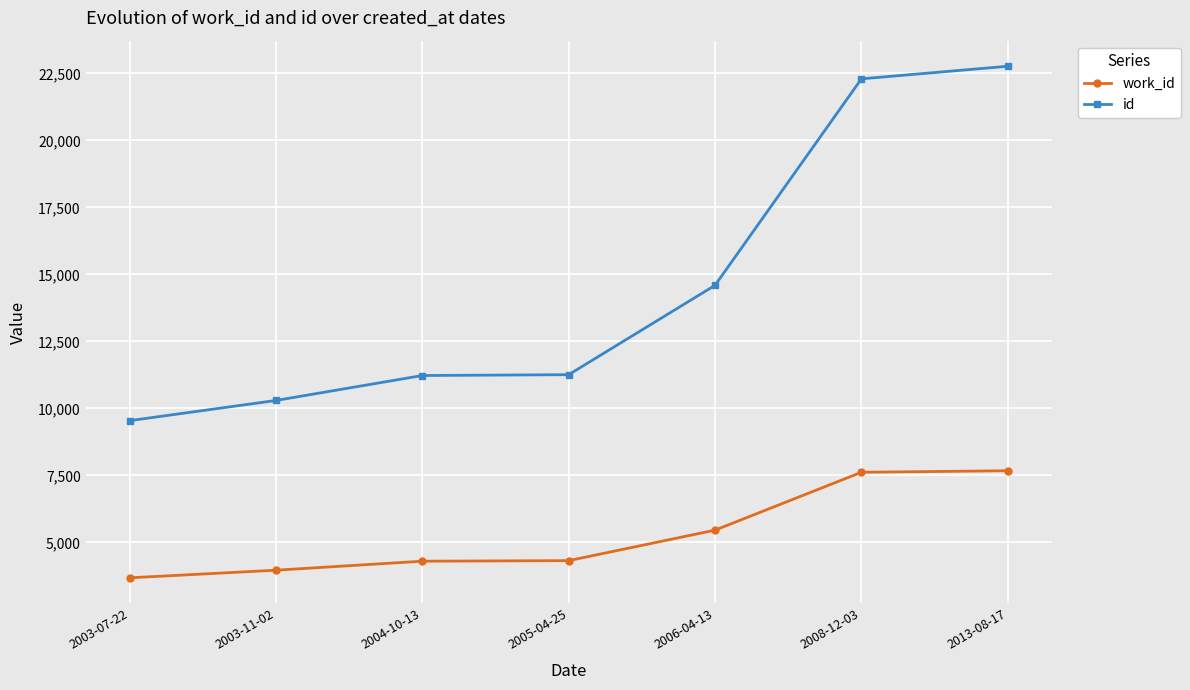

Where is id nearest to the value 16157?

2006-04-13